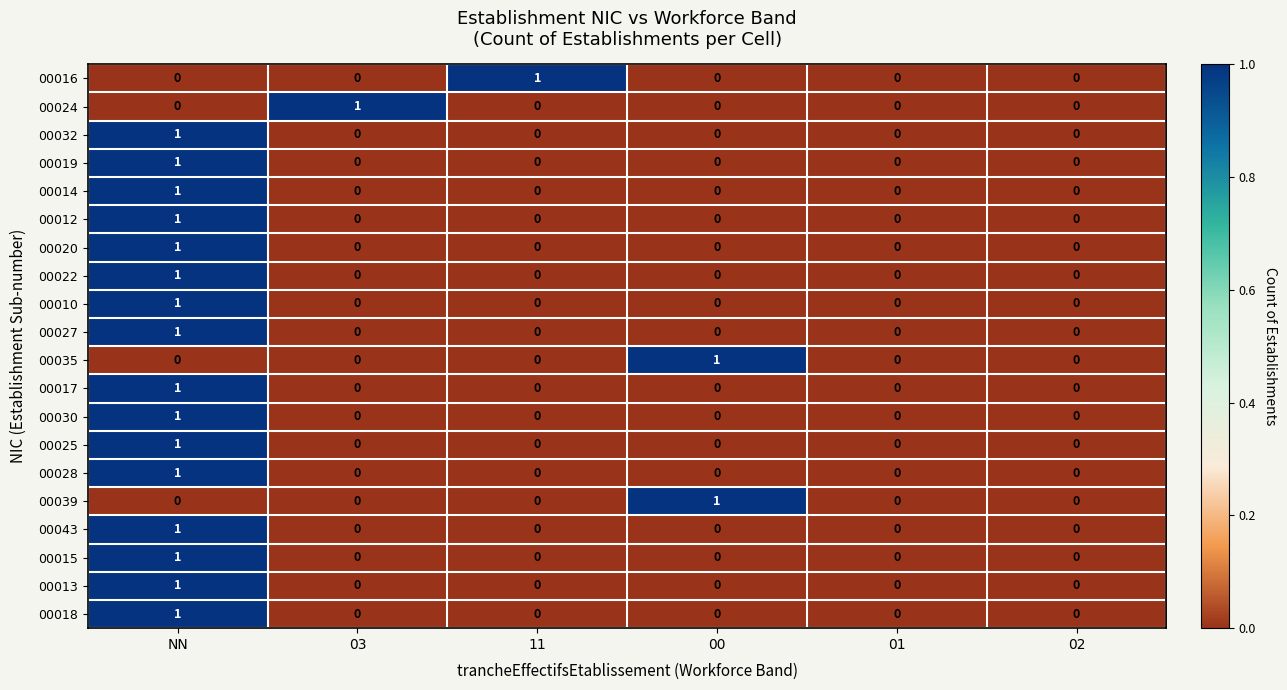

What is the difference between the highest and lowest values at 11?

1